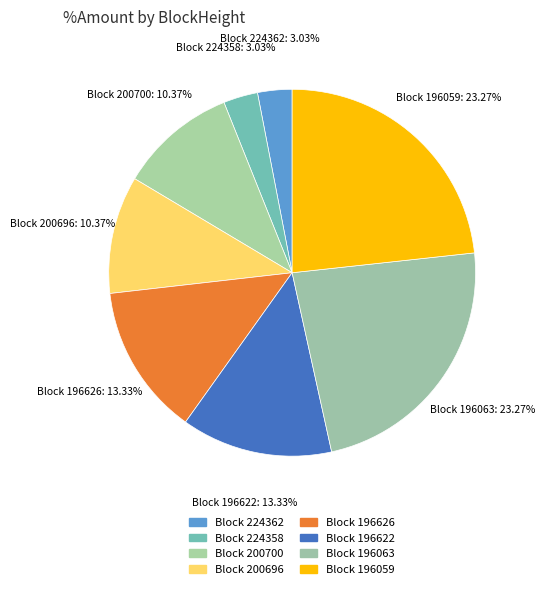

Combined, do Block 196063 and Block 200700 account for over 50%?

No